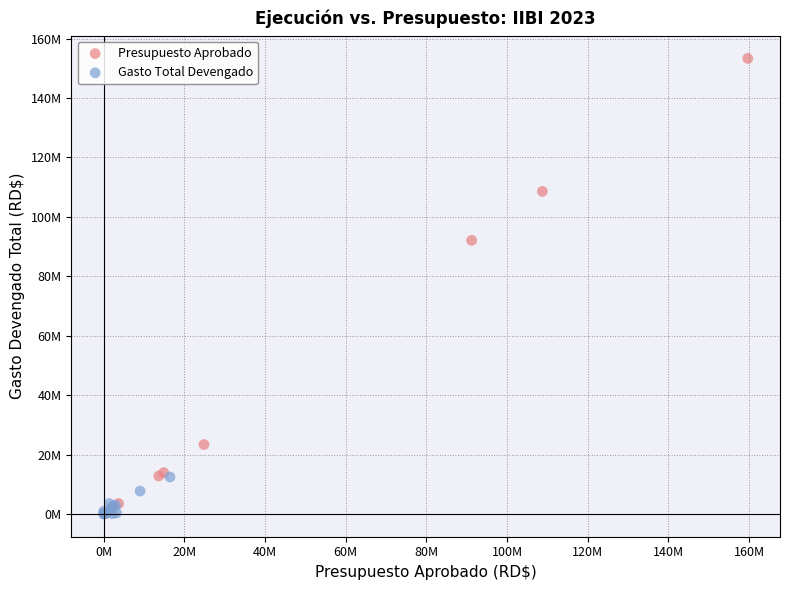

Which series has the largest Y range (max minus min)?

Presupuesto Aprobado